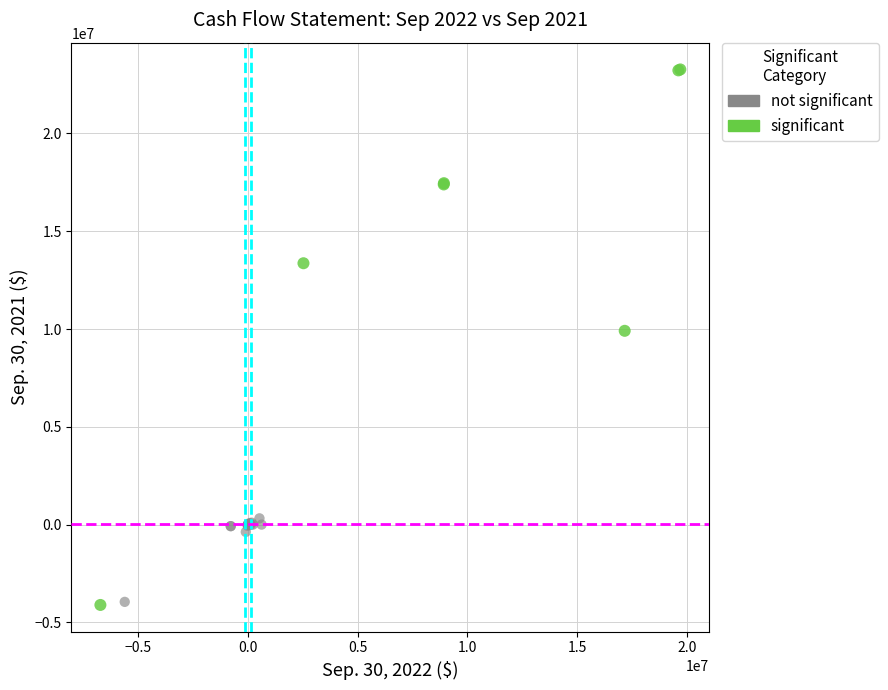

Which series reaches the maximum Y coordinate?

significant